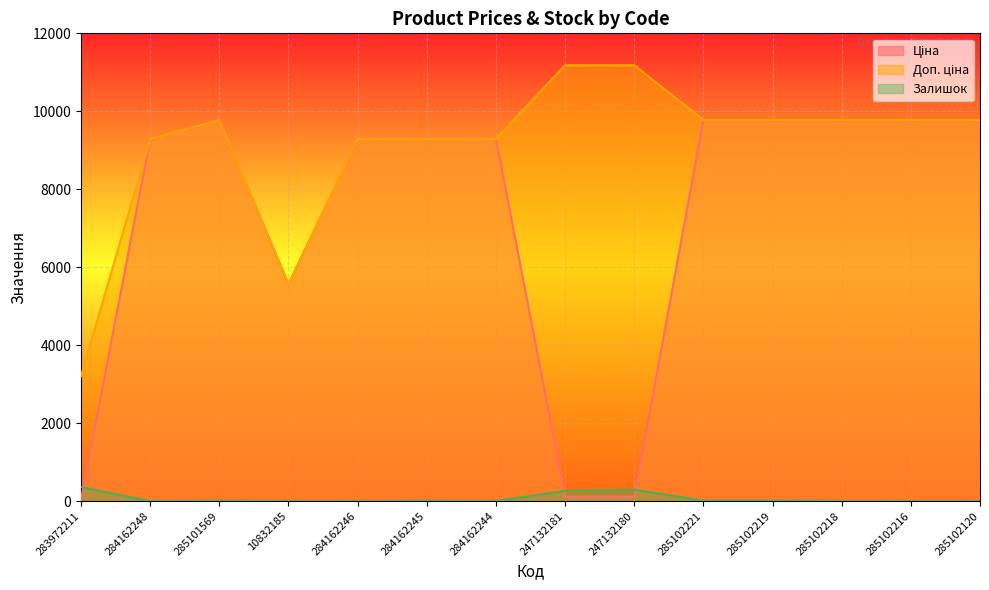

Reading left to right, list all the values displayed in this chart.

Ціна: 283972211=32.0	284162248=9290.5	285101569=9775.5	10832185=5560.3	284162246=9290.5	284162245=9290.5	284162244=9290.5	247132181=111.8	247132180=111.8	285102221=9775.5	285102219=9775.5	285102218=9775.5	285102216=9775.5	285102120=9775.5
Доп. ціна: 283972211=3205.0	284162248=9290.5	285101569=9775.5	10832185=5560.3	284162246=9290.5	284162245=9290.5	284162244=9290.5	247132181=11182.0	247132180=11182.0	285102221=9775.5	285102219=9775.5	285102218=9775.5	285102216=9775.5	285102120=9775.5
Залишок: 283972211=360.0	284162248=0.0	285101569=7.0	10832185=3.0	284162246=0.0	284162245=8.0	284162244=0.0	247132181=260.0	247132180=290.0	285102221=11.0	285102219=11.0	285102218=3.0	285102216=0.0	285102120=0.0